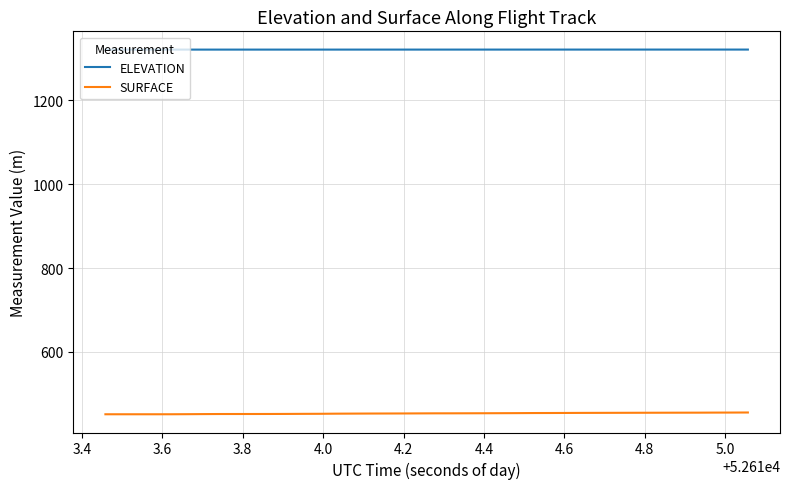

Does the chart display data point markers on the line(s)?

No